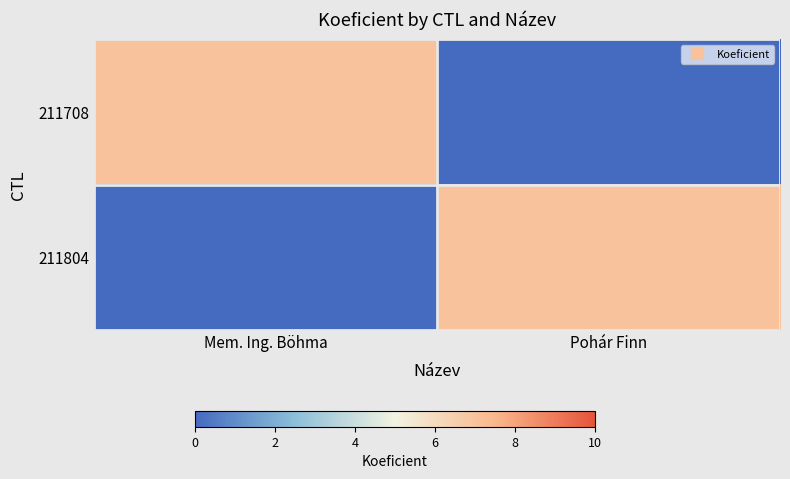

Which series has the largest total across all categories?

211708